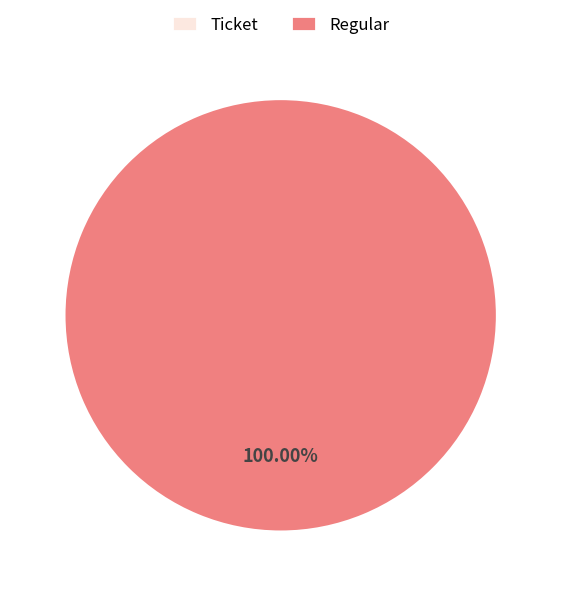

Which has a higher value, Ticket or Regular?

Regular